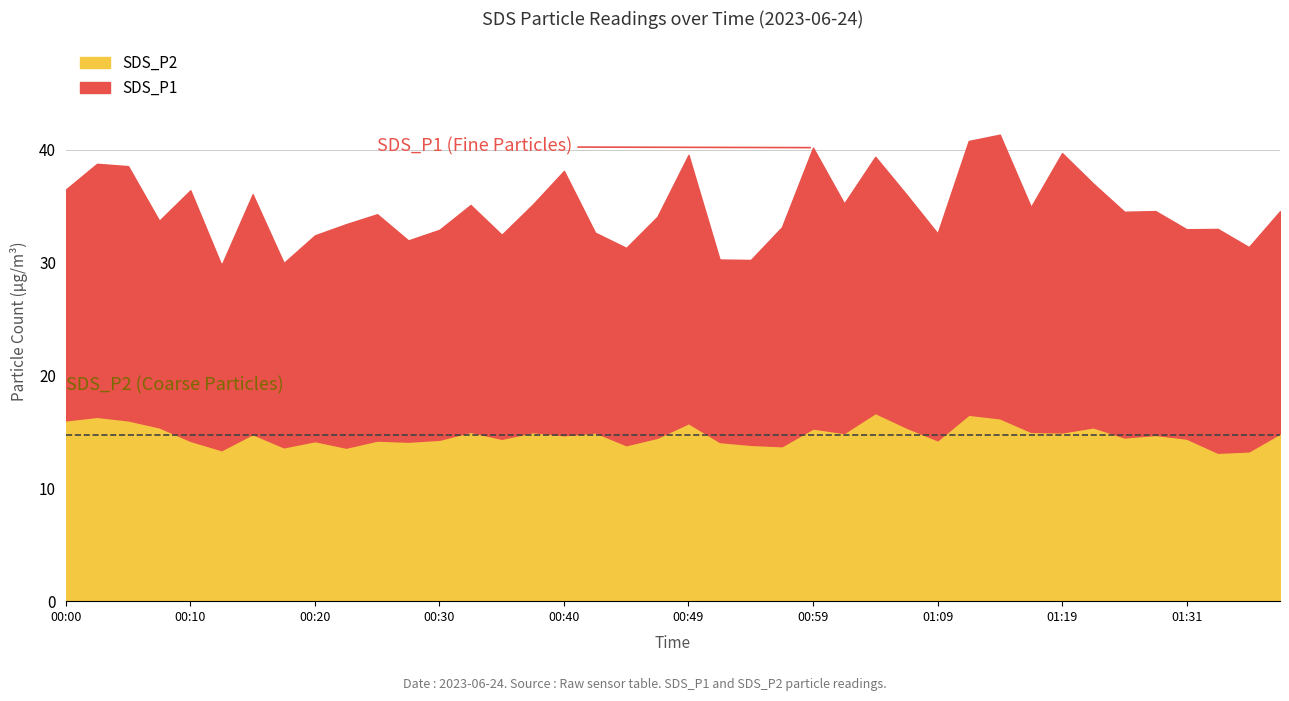

Count the number of data series in this chart.

2